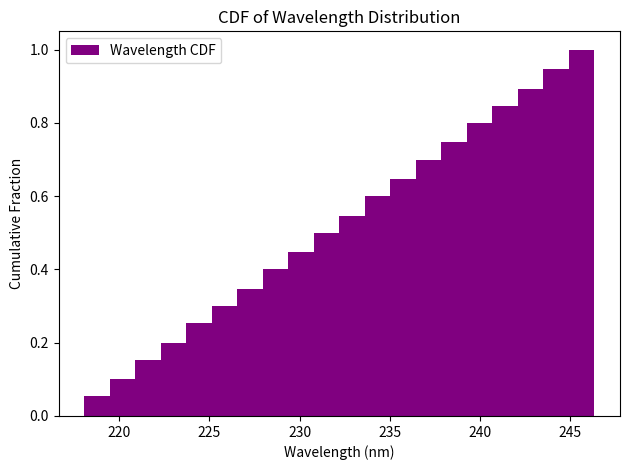

Around what value on the x-axis is the tallest bar? Give the approximate position of its centre, as read against the axis.

245.5